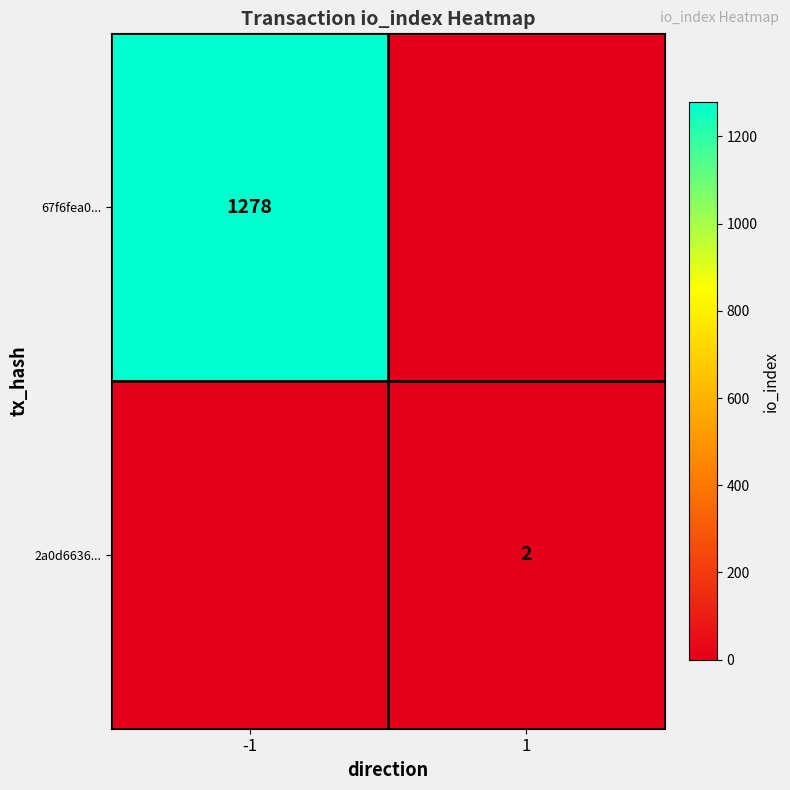

The 67f6fea0... series shows 811 at -1. True or false?

False